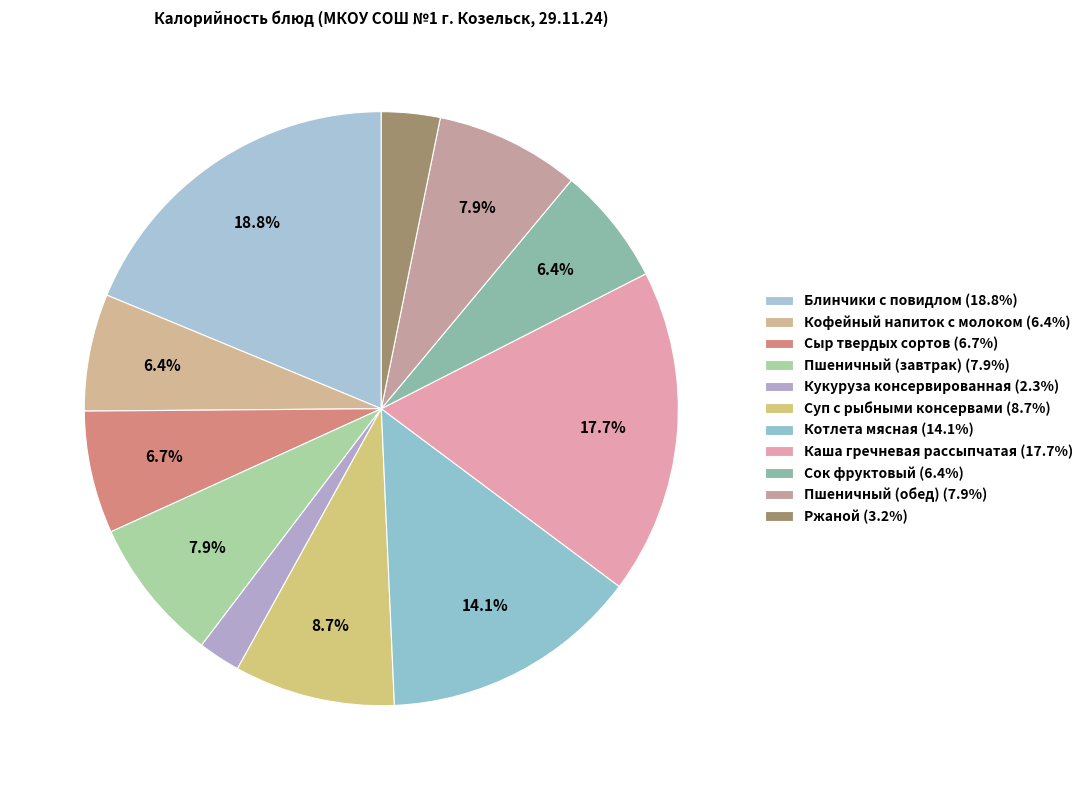

To the nearest percent, what percentage of the pie is Пшеничный (обед)?

8%